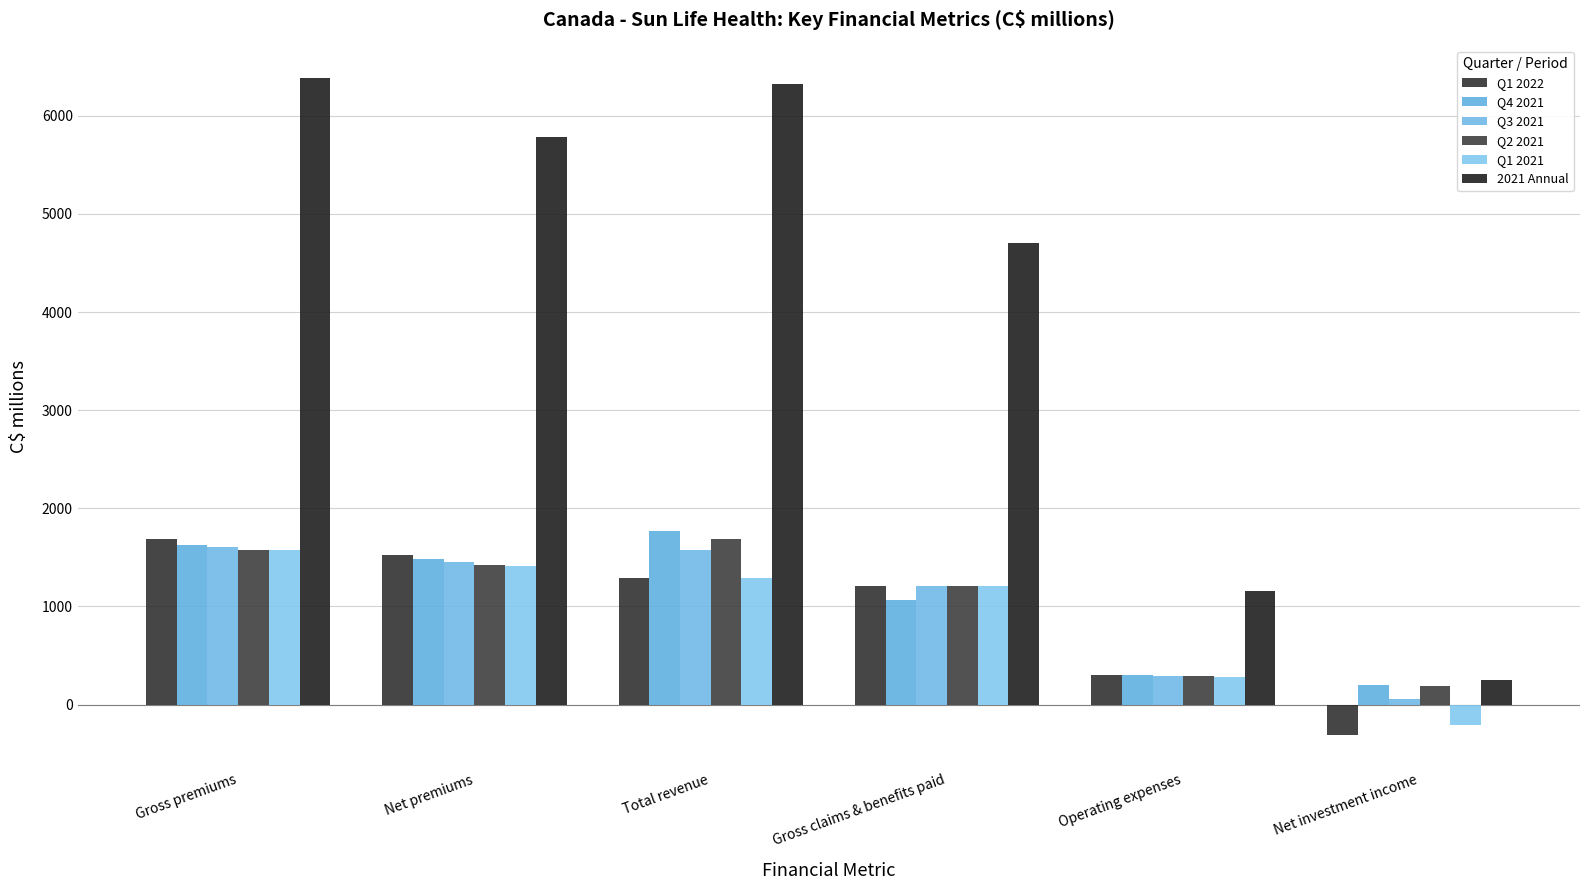

Reading left to right, what are all the values shown in this chart?

Q1 2022: 1687	1527	1288	1210	302	-310
Q4 2021: 1630	1488	1770	1069	302	205
Q3 2021: 1605	1452	1576	1211	289	54
Q2 2021: 1575	1423	1688	1206	292	193
Q1 2021: 1571	1415	1287	1212	277	-204
2021 Annual: 6381	5778	6321	4698	1160	248